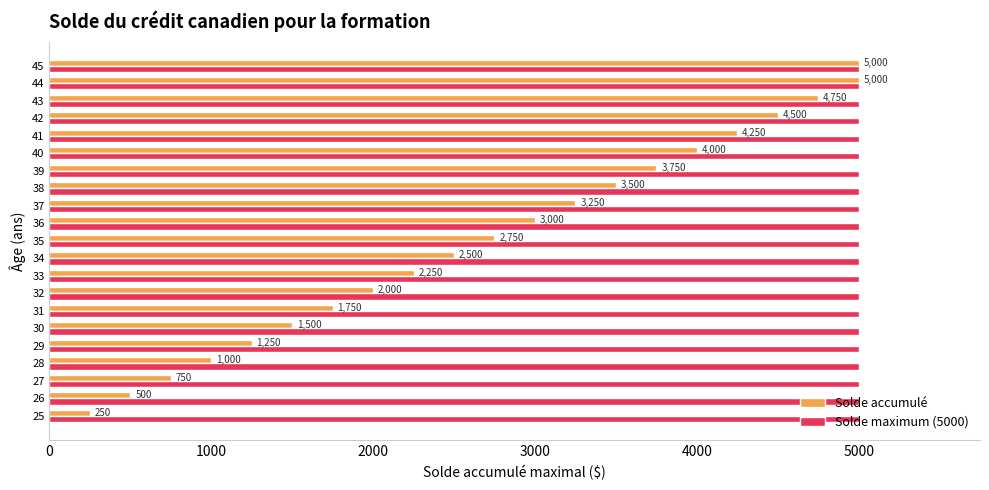

What is the lowest value of the Solde maximum (5000) series?

5000